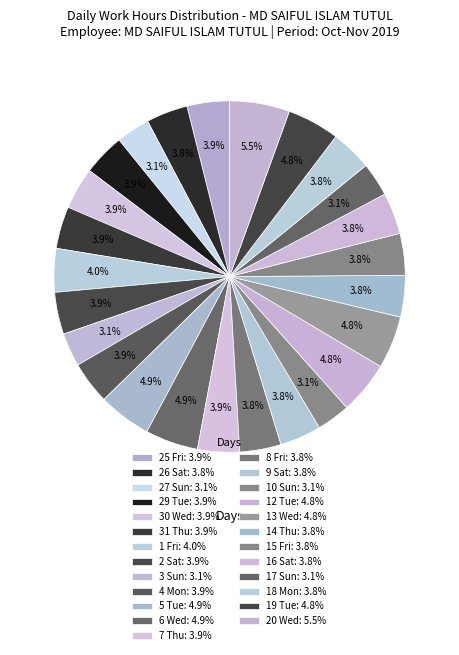

Count the number of slices in the pie.

25